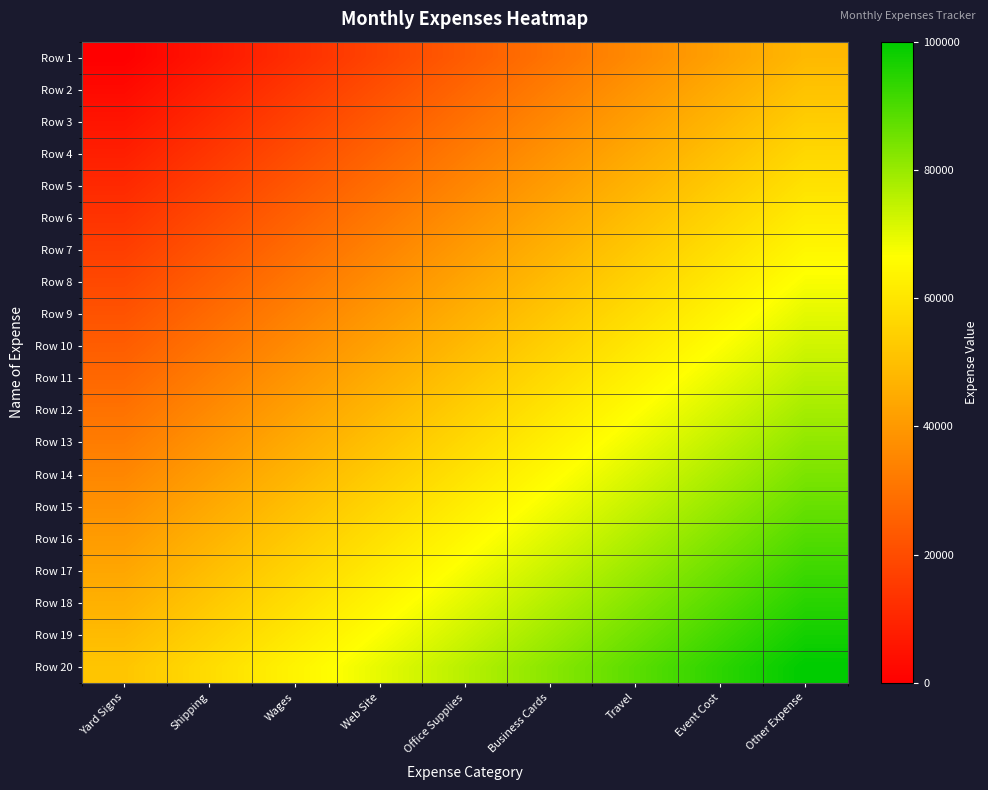

How many distinct data groups are displayed?

20